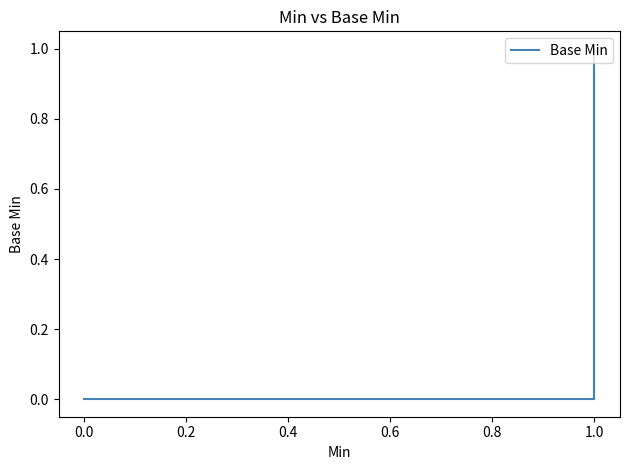

How many categories are shown in the chart?

40